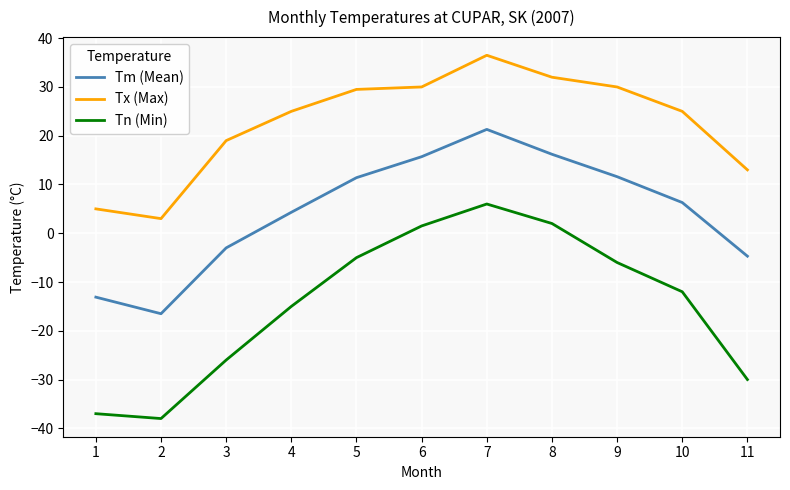

True or false: Tm (Mean) and Tx (Max) intersect in this chart.

False